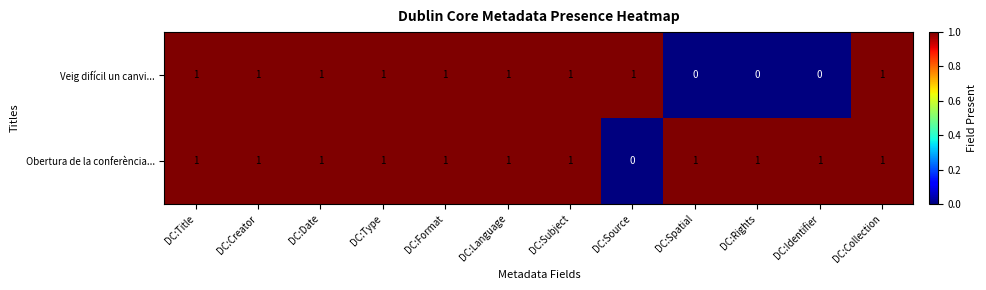

What is the total value across all series at DC:Collection?

2